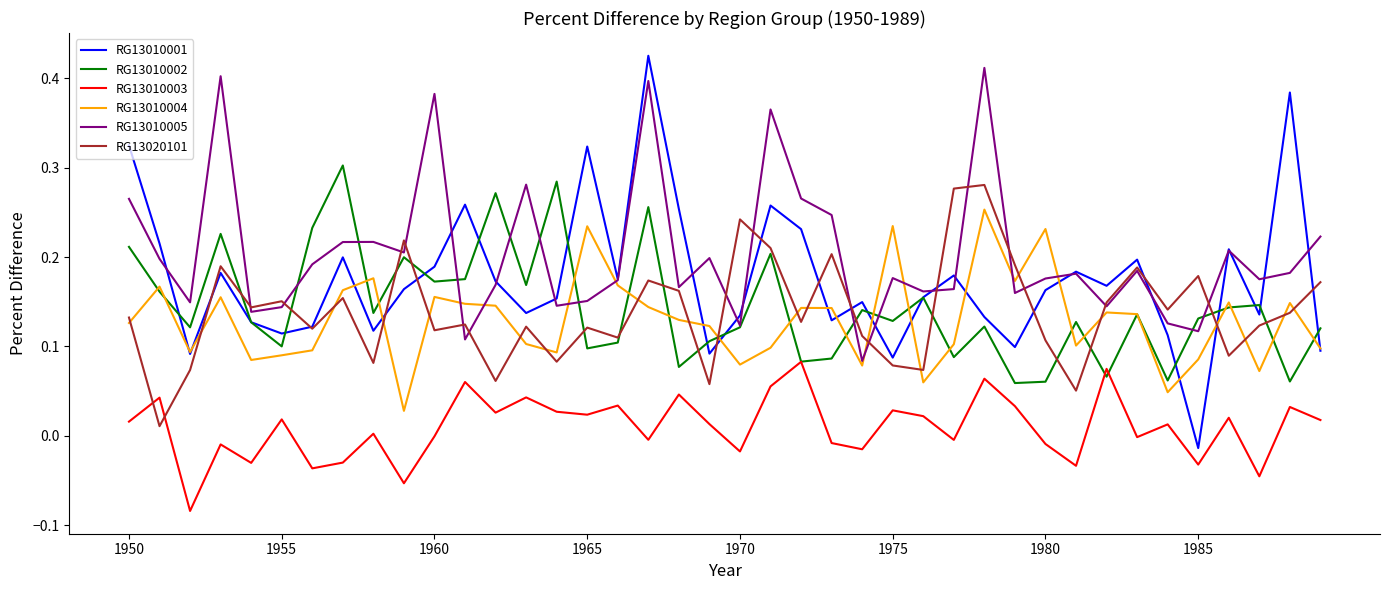

Which series has the largest total across all categories?

RG13010005